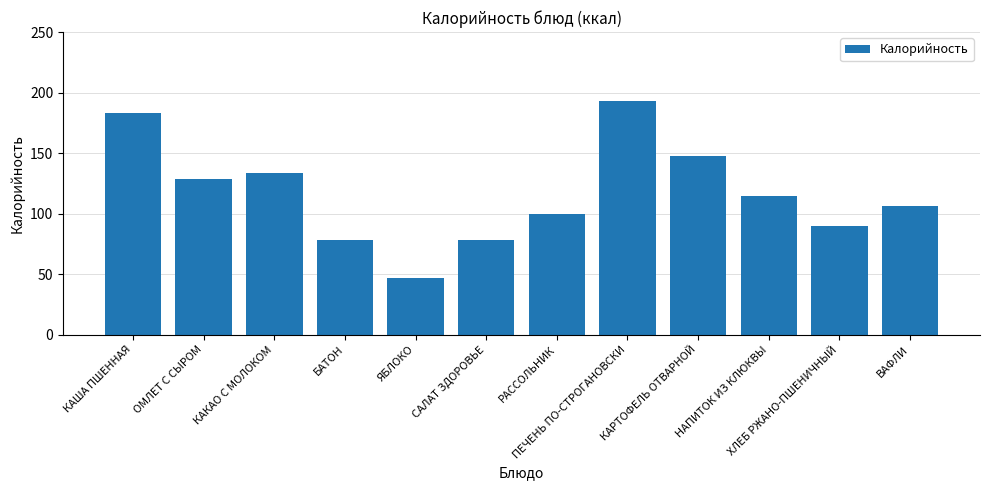

Read the value at КАША ПШЕННАЯ.

183.0